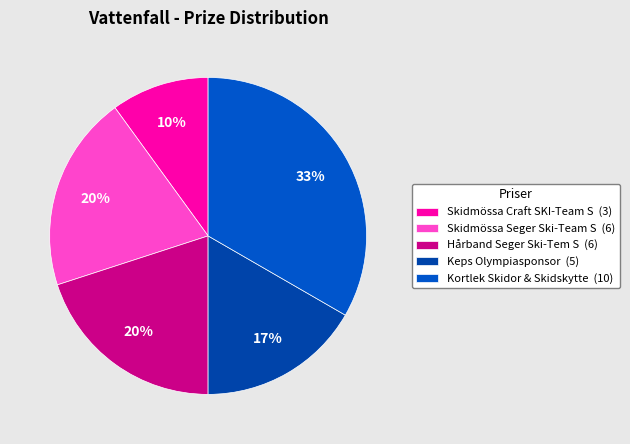

Is it true that Skidmössa Seger Ski-Team S is 34% of the pie?

False